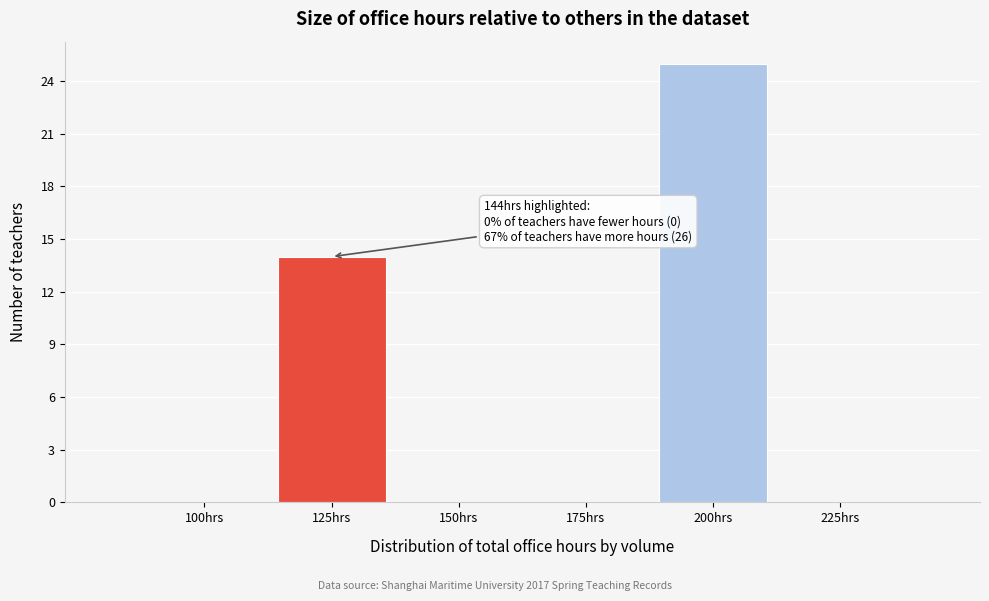

Reading left to right, transcribe all the data shown in this chart.

100hrs=0	125hrs=14	150hrs=0	175hrs=0	200hrs=25	225hrs=0